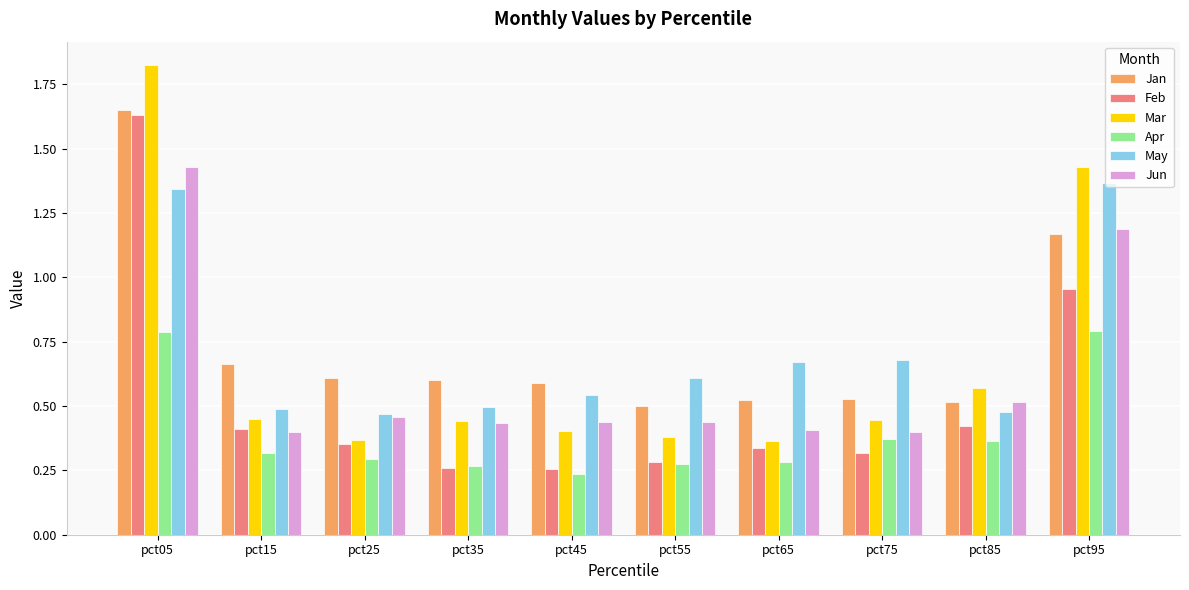

What is the difference between the maximum and second lowest values in the May series?

0.9